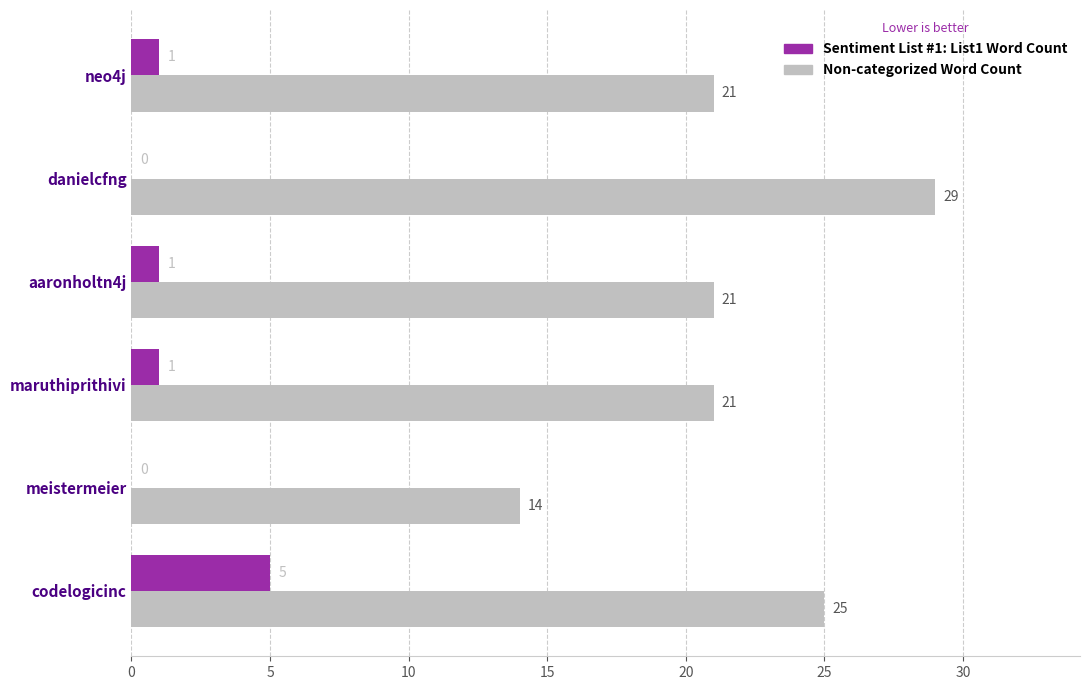

Which category has the highest value across all series?

danielcfng